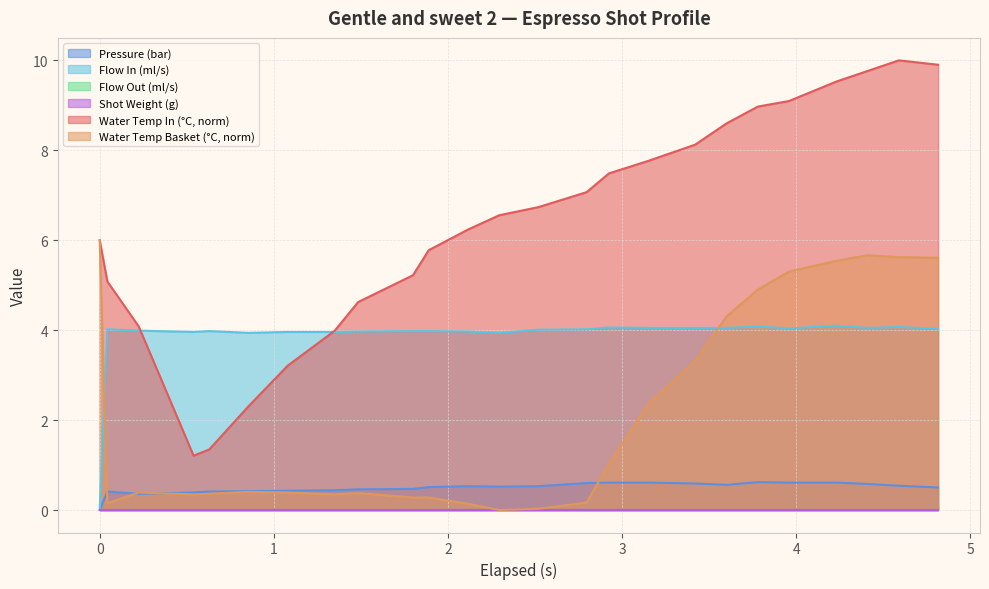

Does the chart have visible grid lines?

Yes